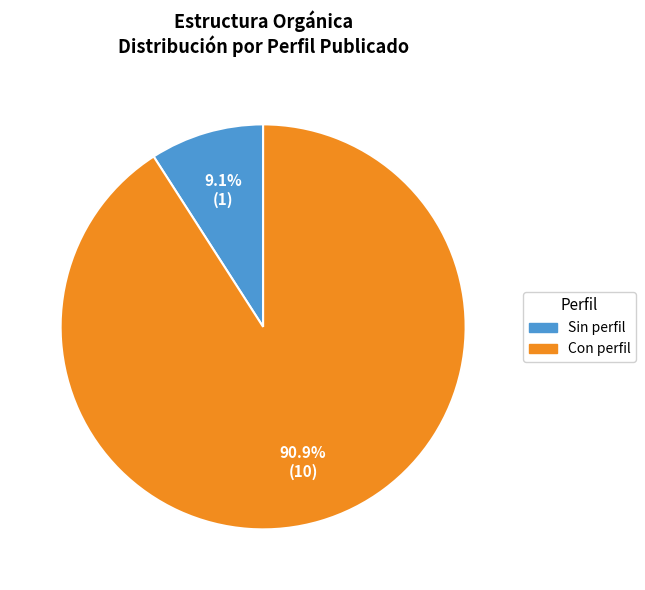

What is the smallest slice in the pie chart?

Sin perfil